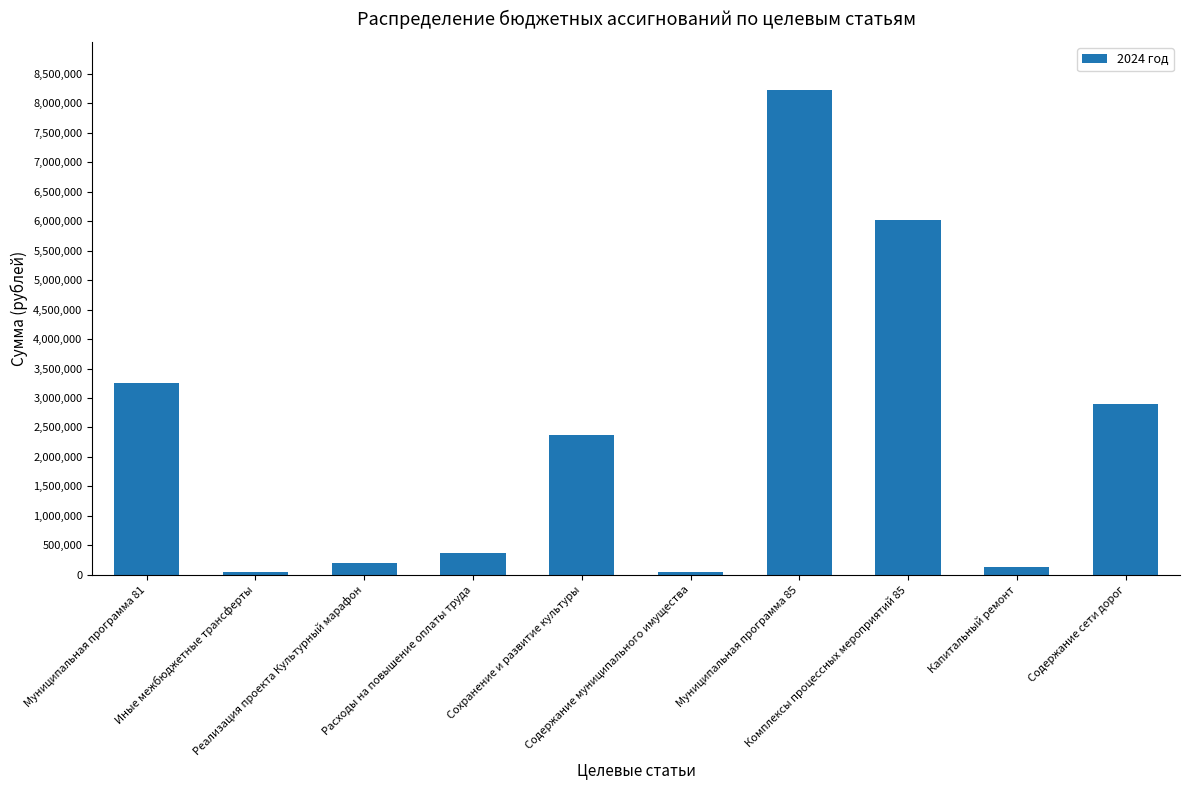

How many categories are shown in the chart?

10